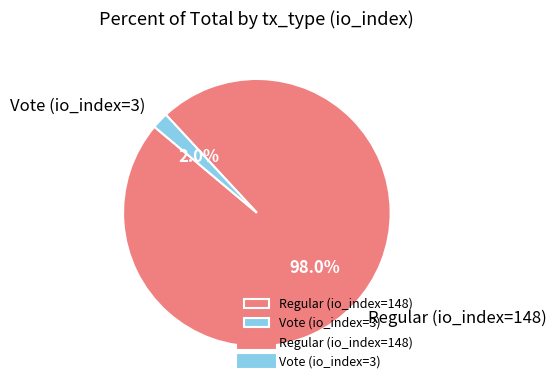

Rank the categories by value from highest to lowest.

Regular (io_index=148), Vote (io_index=3)